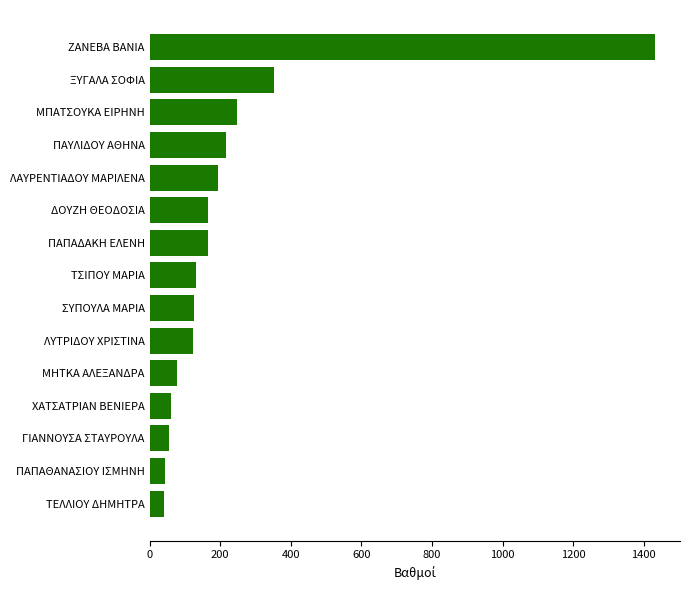

What is the label of the 1st bar from the top?

ZANEBA BANIA